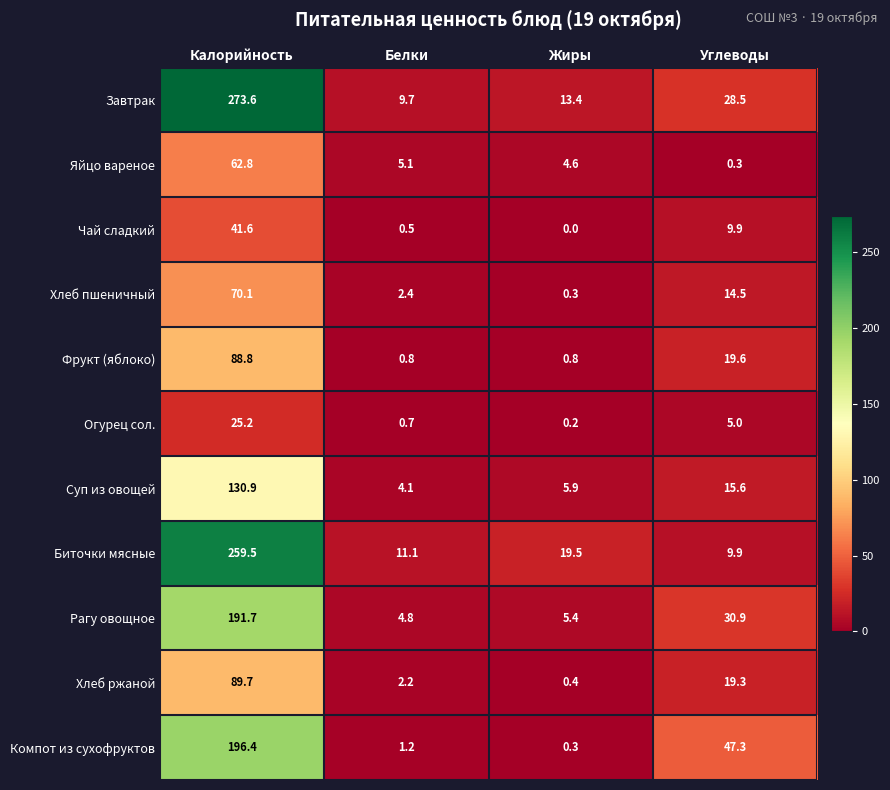

At which label does Хлеб ржаной first exceed 19?

Калорийность